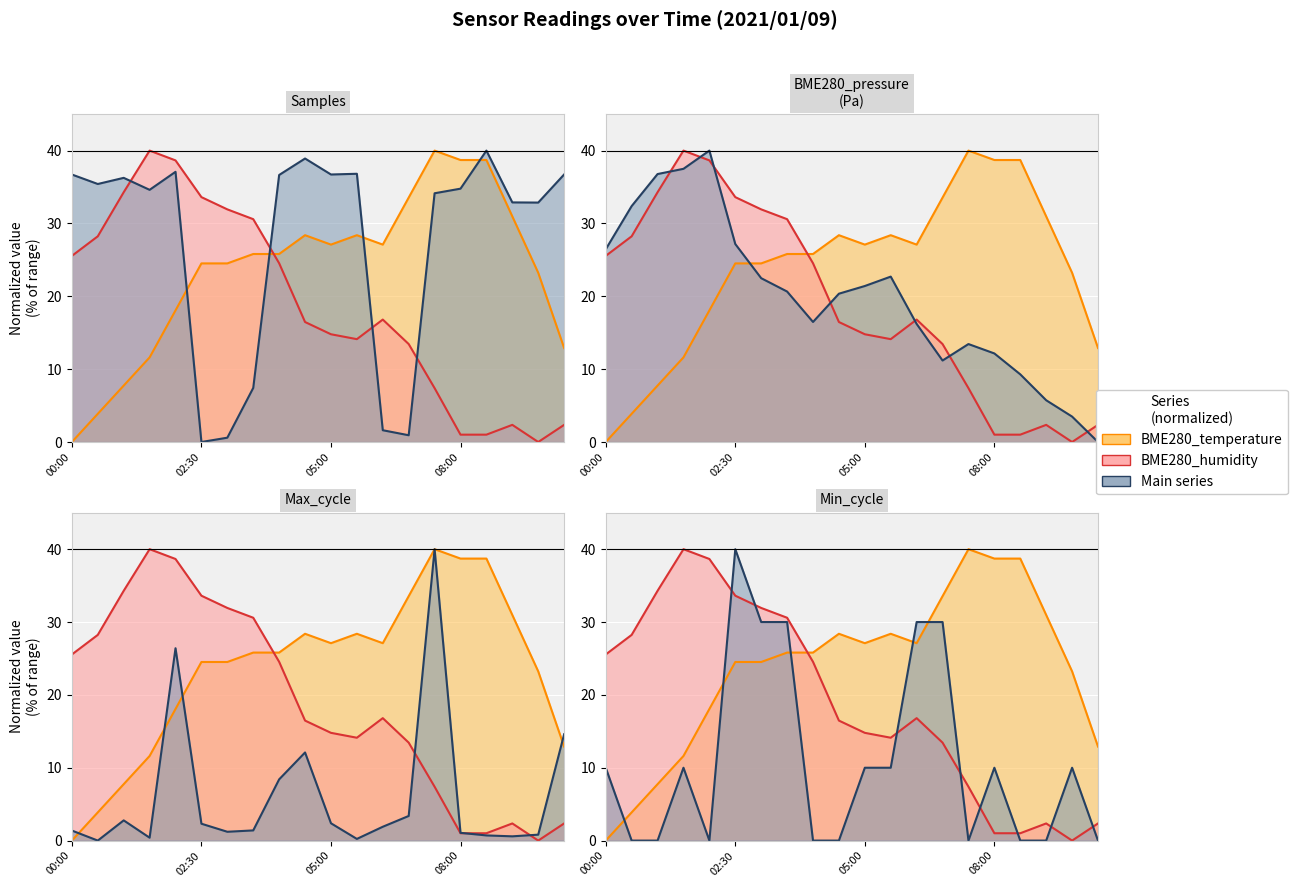

How many positive values does the Min_cycle series have?

11